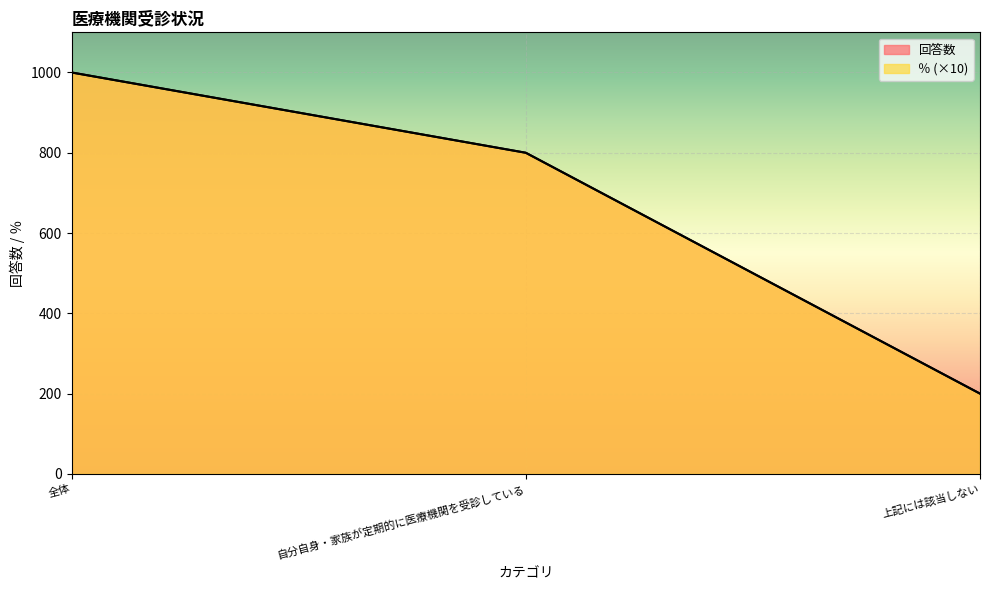

What is the difference between the ％ values at 全体 and 自分自身・家族が定期的に医療機関を受診している?

200